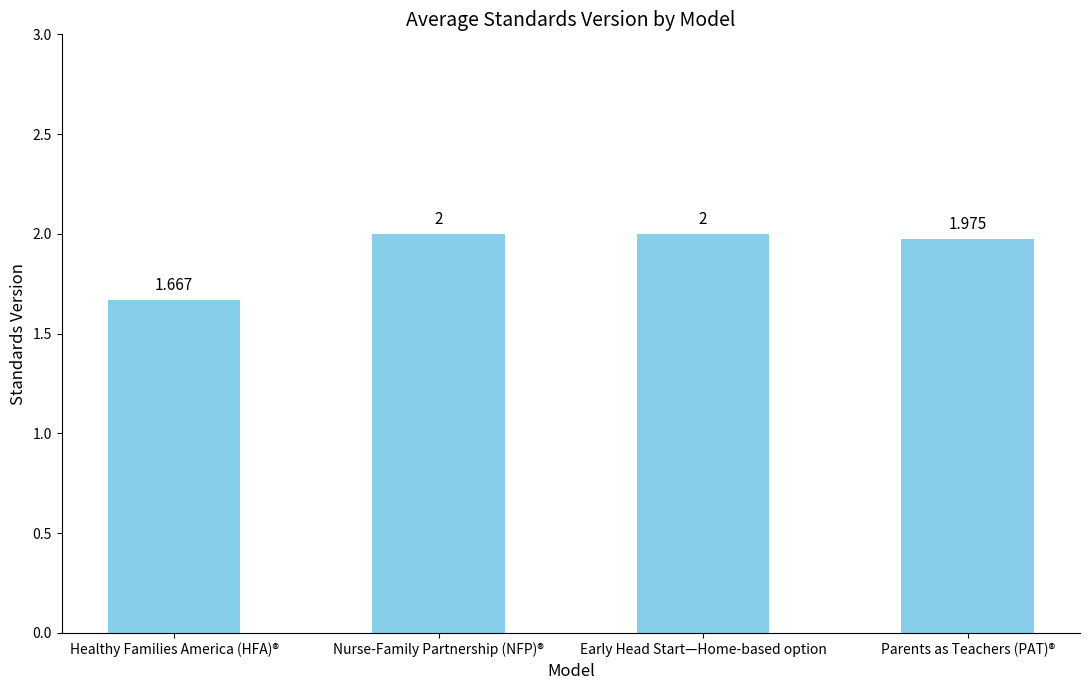

What is the label of the 2nd bar from the left?

Nurse-Family Partnership (NFP)®